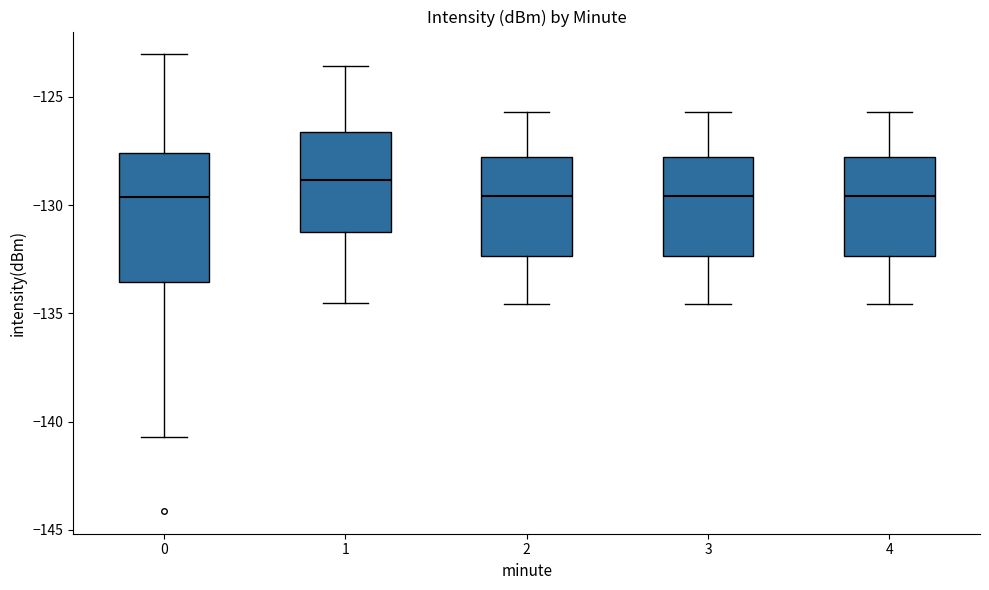

Reading left to right, transcribe this box plot: for each box, give where its median line is, the range the box spans, and where its two whiskers end, as read against the y-axis. The values are not printed on the chart, so give them approximately, as read against the axis.

0: median -129.5, box -133.5 to -127.5, whiskers -140.5 to -123.0
1: median -129.0, box -131.0 to -126.5, whiskers -134.5 to -123.5
2: median -129.5, box -132.5 to -128.0, whiskers -134.5 to -125.5
3: median -129.5, box -132.5 to -128.0, whiskers -134.5 to -125.5
4: median -129.5, box -132.5 to -128.0, whiskers -134.5 to -125.5